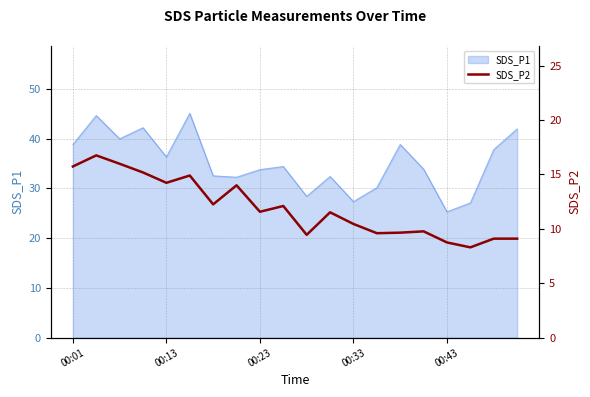

The chart shows a value of 9.1 at 19. True or false?

True